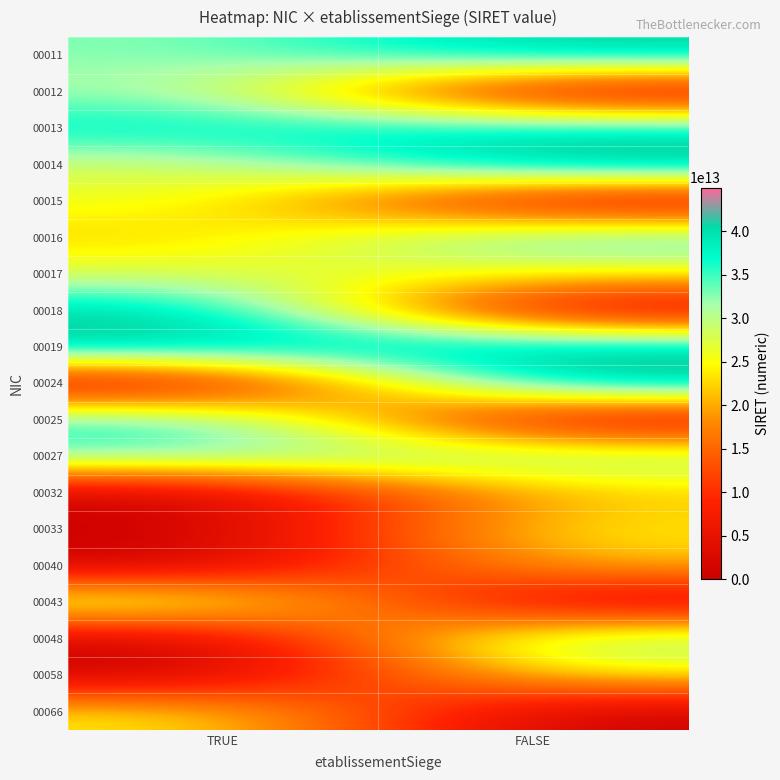

At which category is the sum across all series the highest?

FALSE